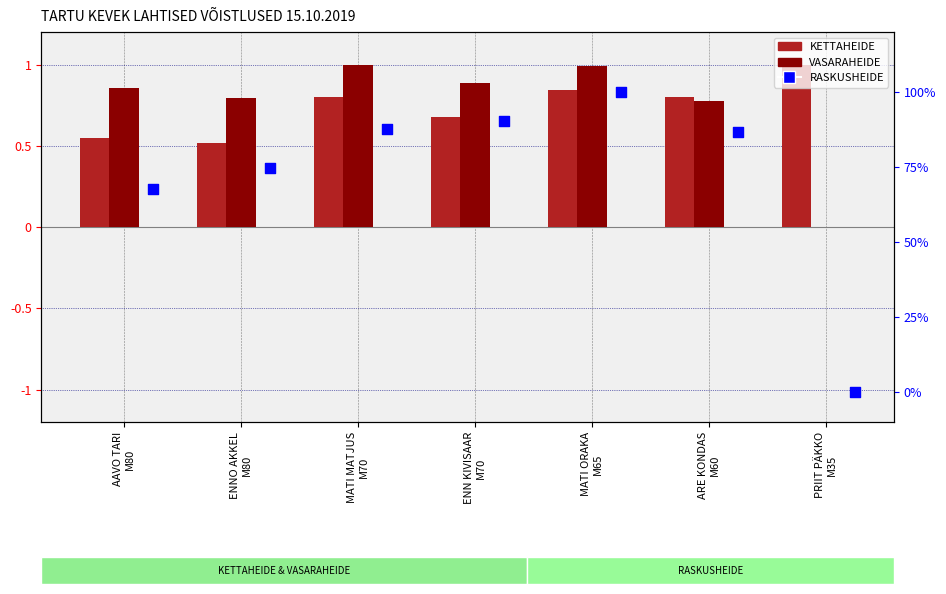

Which series has the largest total across all categories?

VASARAHEIDE